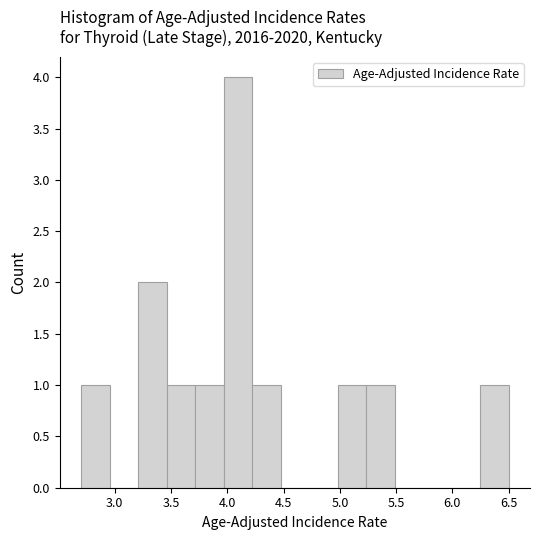

Which range on the x-axis has the tallest bar?

3.95 to 4.20